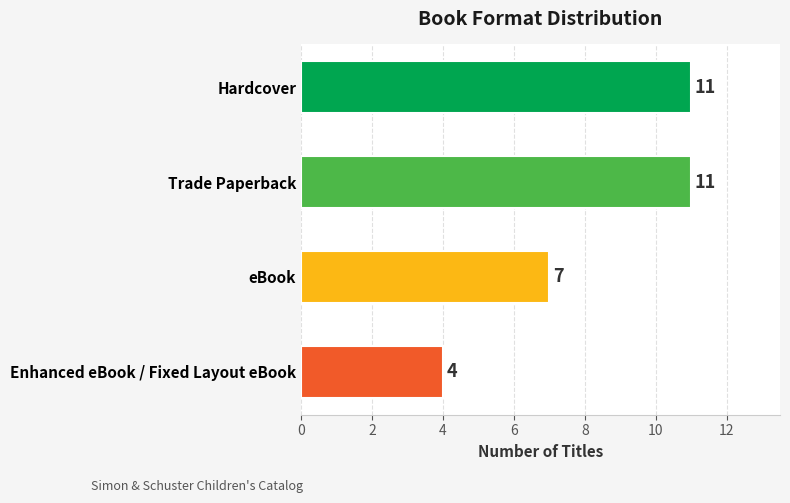

Reading bottom to top, what are all the values shown in this chart?

Enhanced eBook / Fixed Layout eBook=4	eBook=7	Trade Paperback=11	Hardcover=11